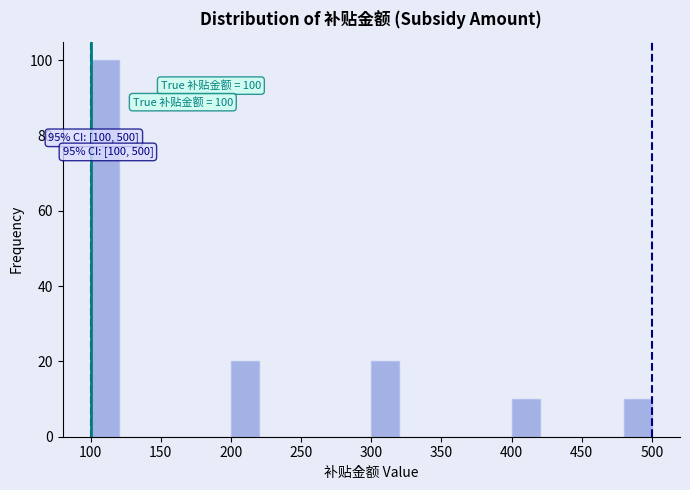

Which range on the x-axis has the tallest bar?

100 to 120